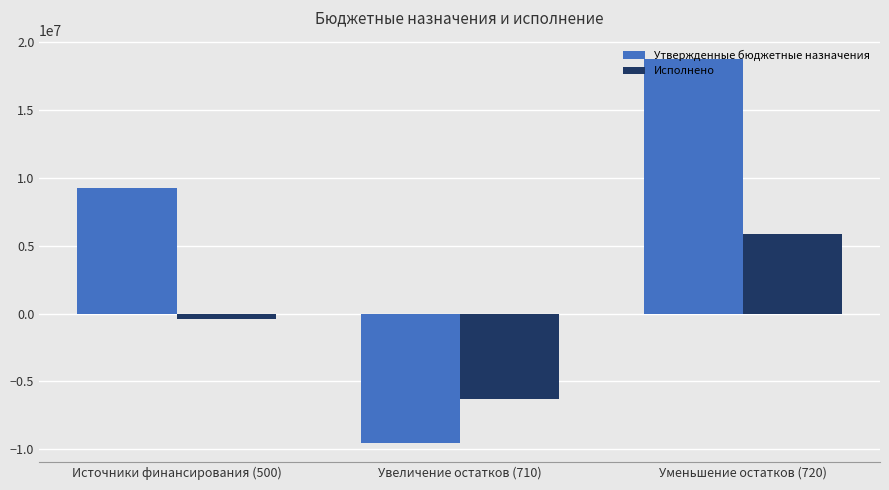

Which series has the largest range (max minus min)?

Утвержденные бюджетные назначения